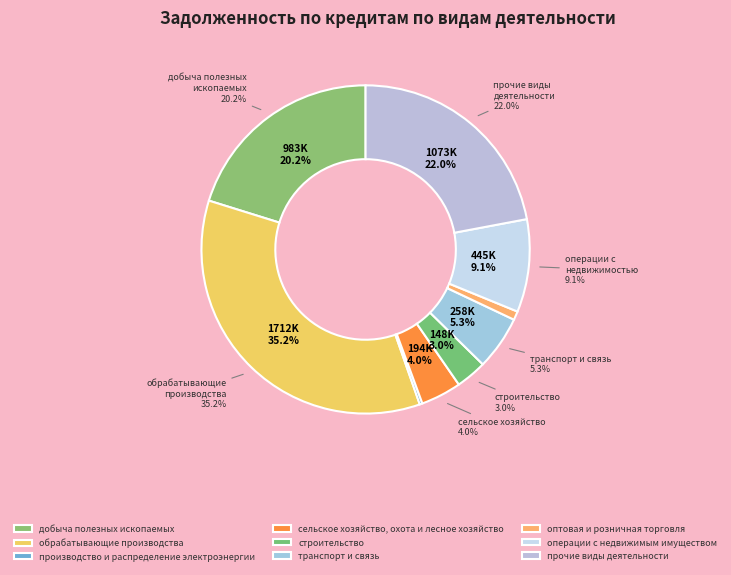

To the nearest percent, what is the difference between the оптовая и розничная торговля and прочие виды деятельности slice percentages?

21%